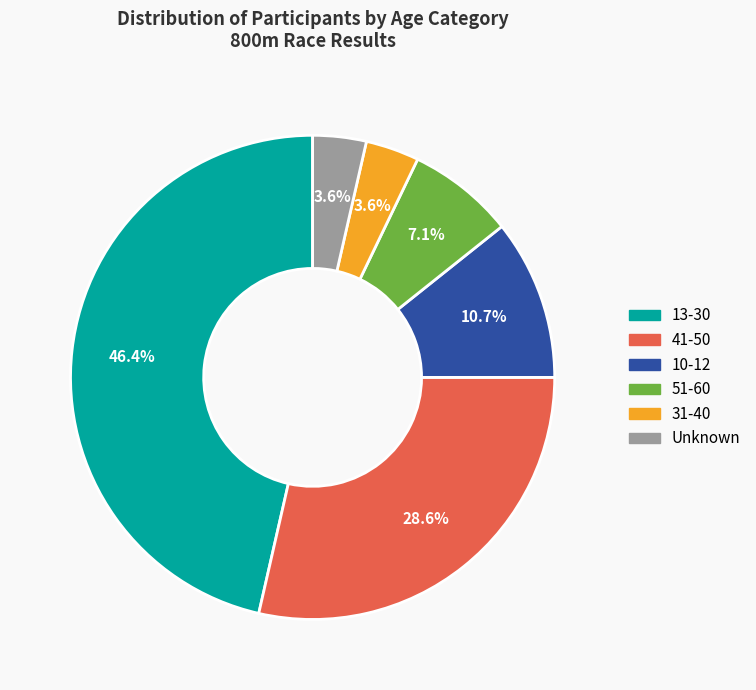

Is there a majority slice in this chart?

No